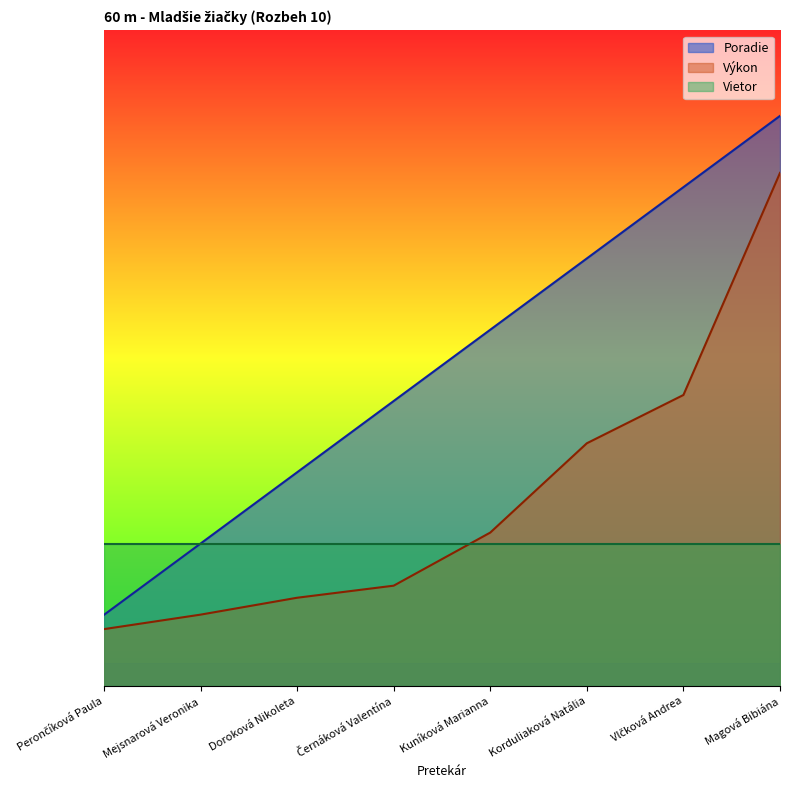

What is the sum of the Výkon values at Magová Bibiána and Černáková Valentína?

10.8